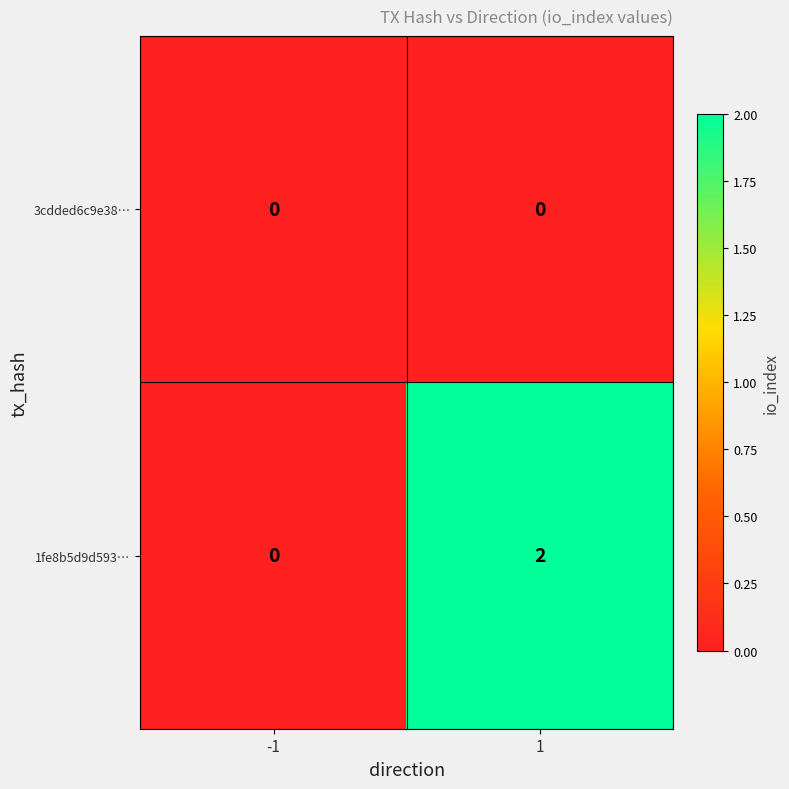

At which category is the sum across all series the highest?

1